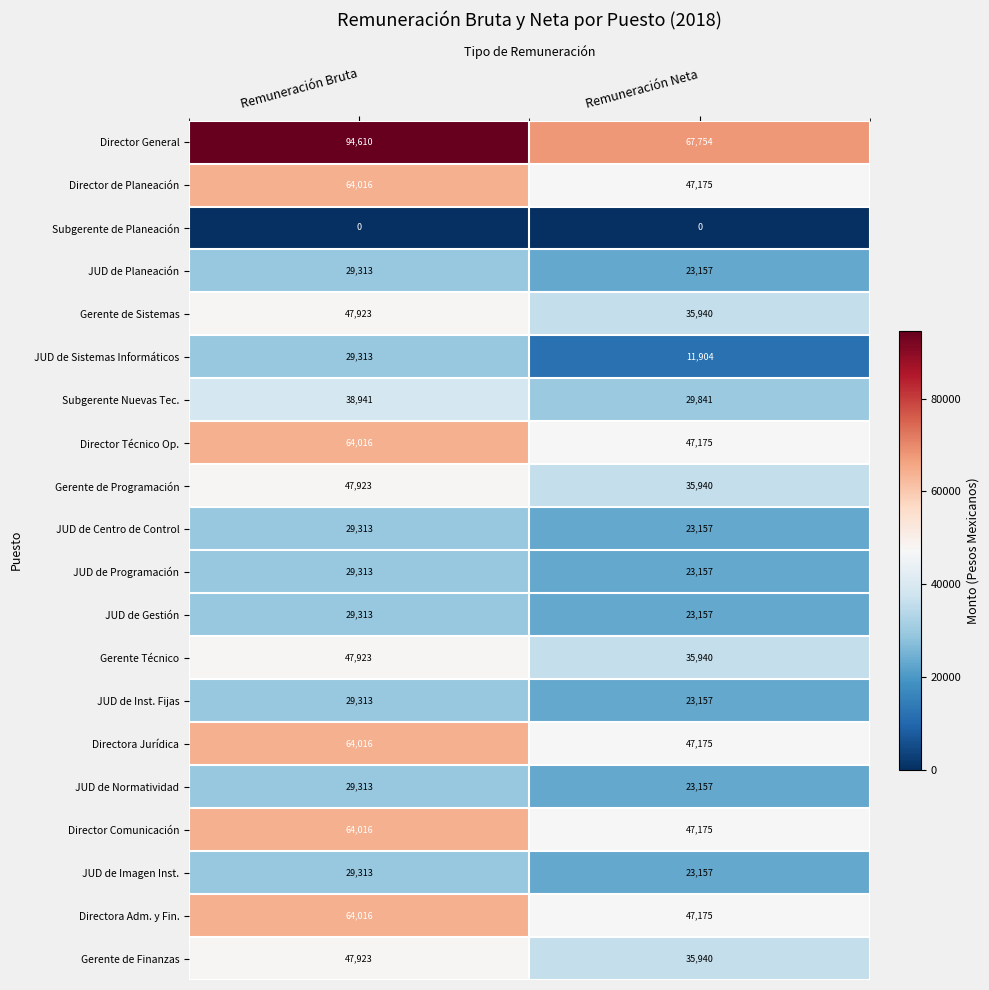

What is the difference between the maximum and minimum values in the Directora Adm. y Fin. series?

16841